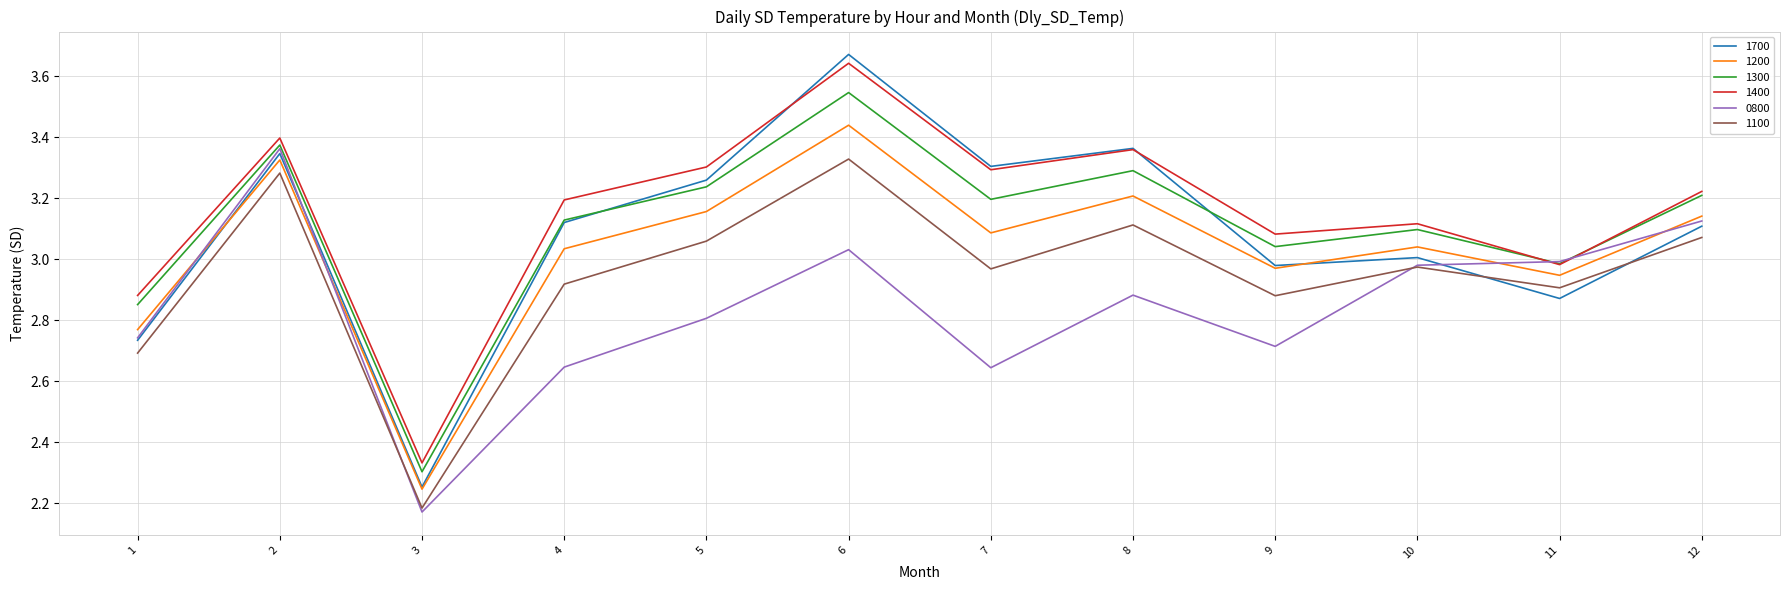

Which series has the widest spread of values?

1700